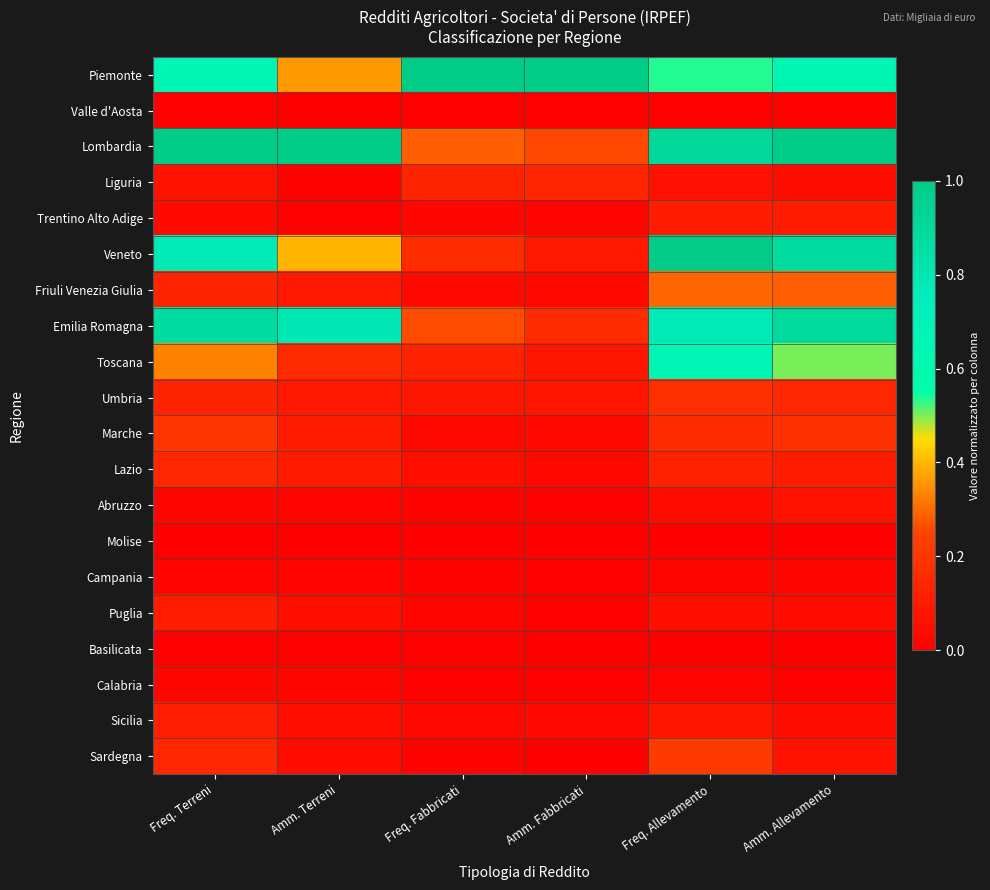

Which label corresponds to the smallest value in the chart?

Amm. Terreni